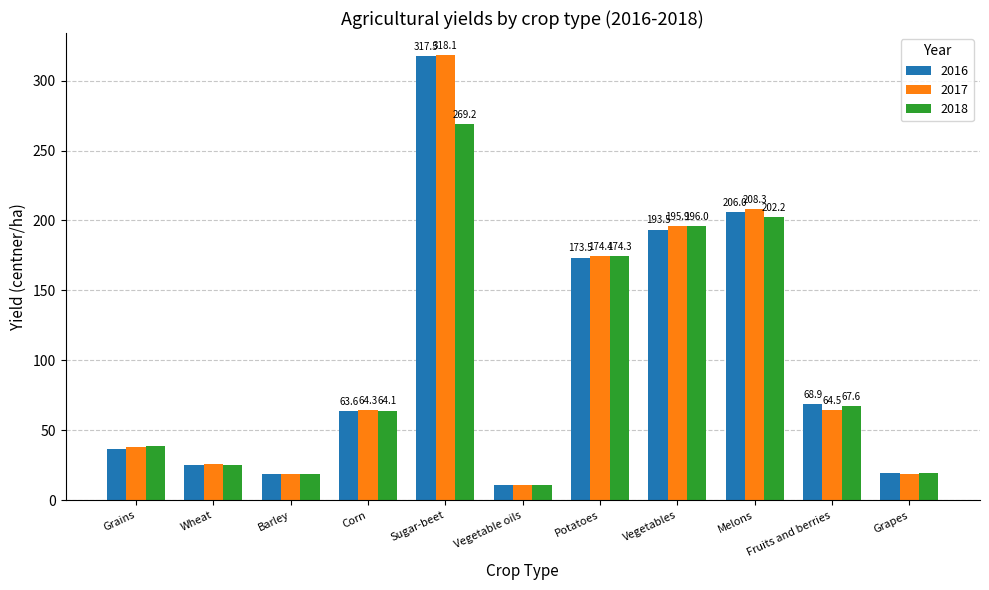

What is the total value across all series at Barley?

56.5